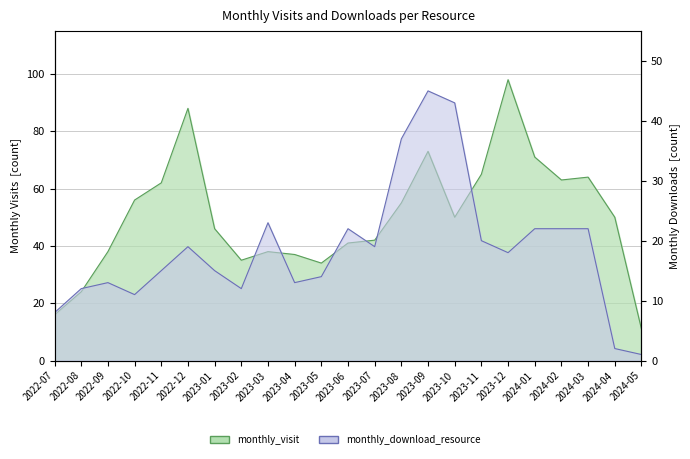

Rank the series at 2023-02 from highest to lowest value.

monthly_visit, monthly_download_resource